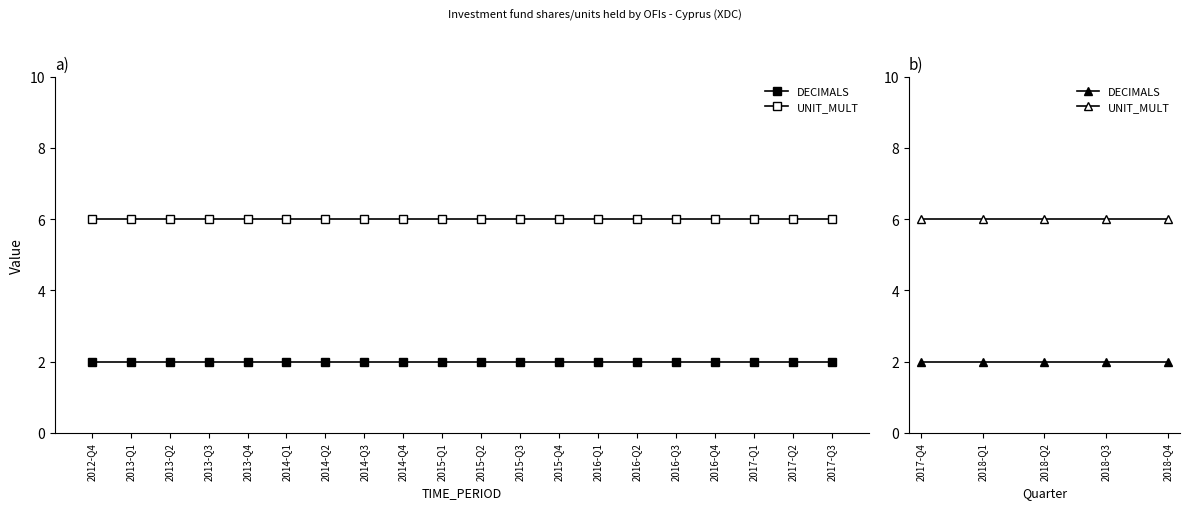

What are all the series names shown in the legend?

DECIMALS, UNIT_MULT